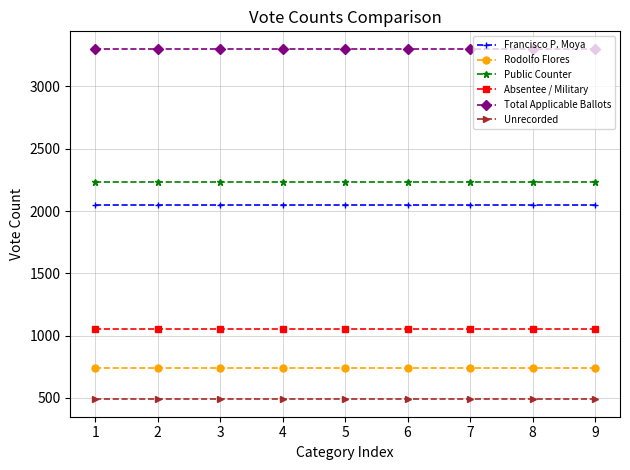

Is this an area chart (filled region under the line)?

No